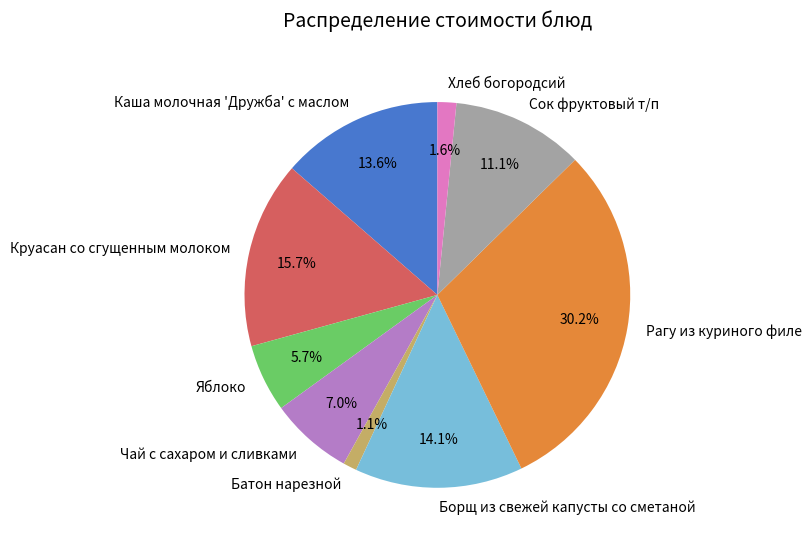

Count the number of slices in the pie.

9